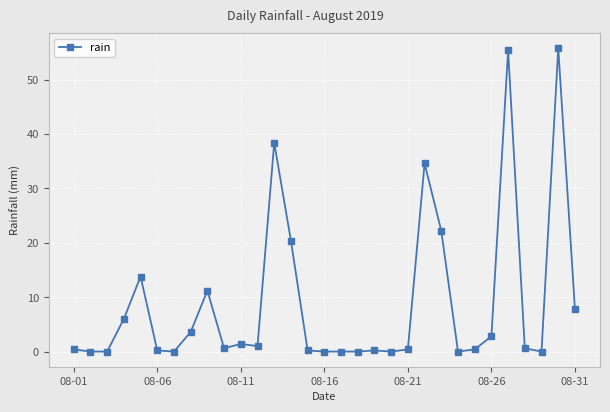

What is the maximum value shown in the chart?

55.8